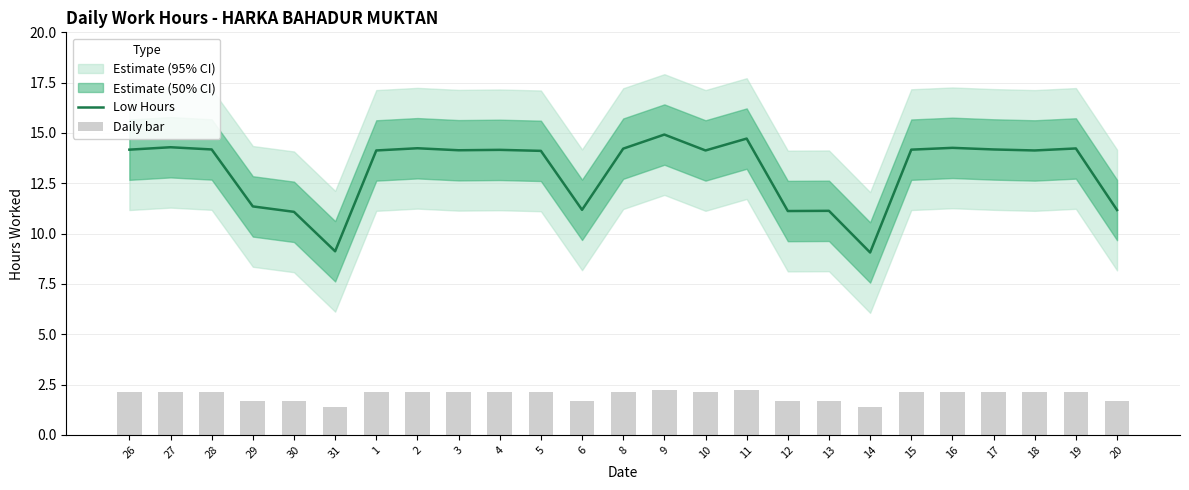

The value of Low Hours at 8 is 8.2. True or false?

False